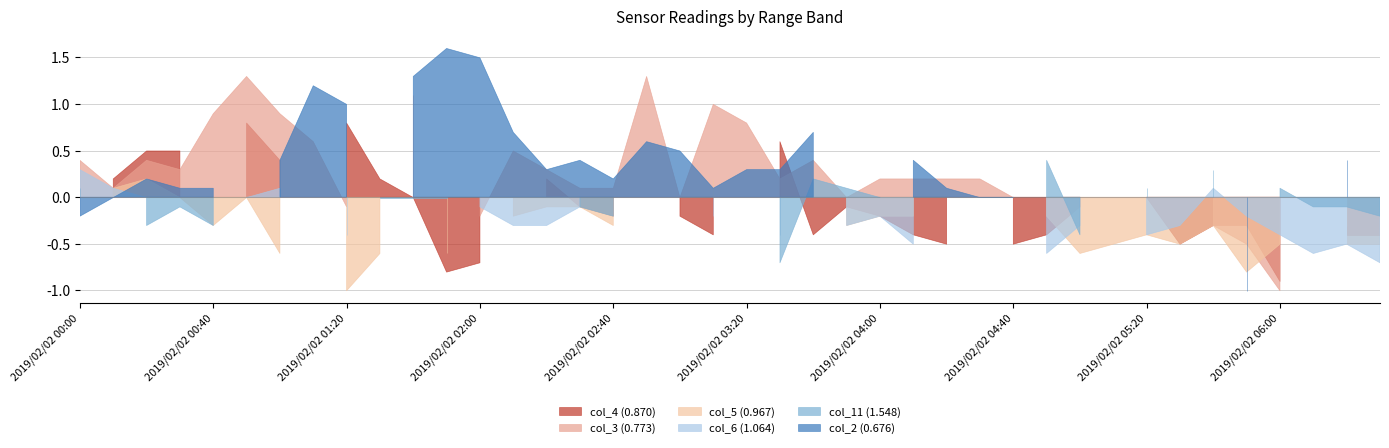

What position from the left is 2019/02/02 03:00?

19